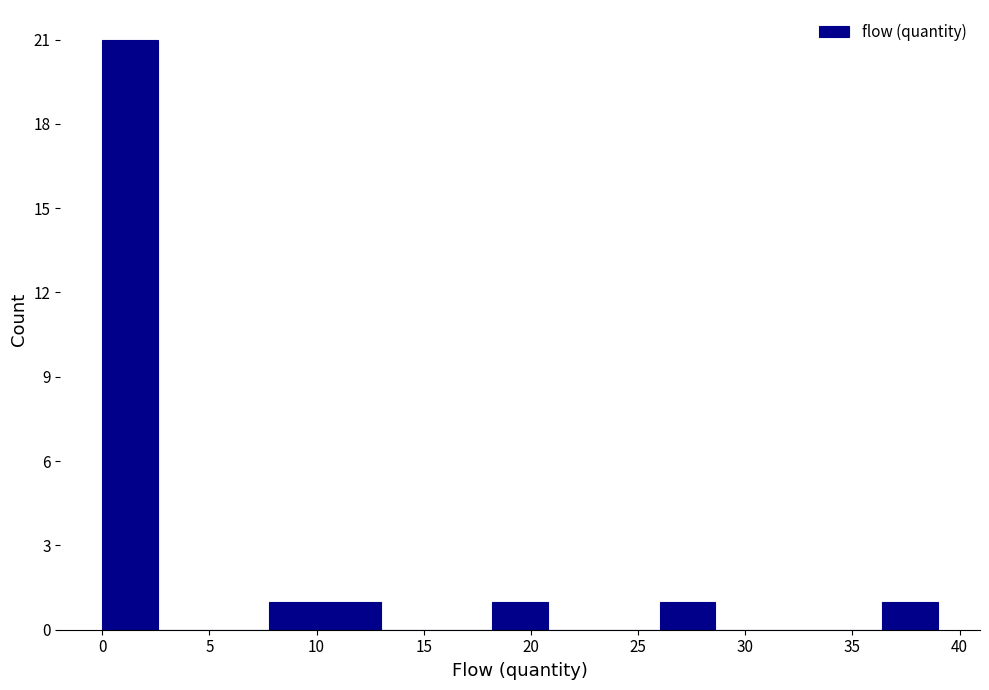

Reading left to right, list every bar in this chart as the range it spans on the x-axis followed by its height. Neither the bar edges nor the heights are printed on the chart, so give them approximately, as read against the axes.

0.0 to 2.6: 21
2.6 to 5.2: 0
5.2 to 7.8: 0
7.8 to 10.4: 1
10.4 to 13.0: 1
13.0 to 15.6: 0
15.6 to 18.2: 0
18.2 to 20.8: 1
20.8 to 23.4: 0
23.4 to 26.0: 0
26.0 to 28.6: 1
28.6 to 31.2: 0
31.2 to 33.8: 0
33.8 to 36.4: 0
36.4 to 39.0: 1